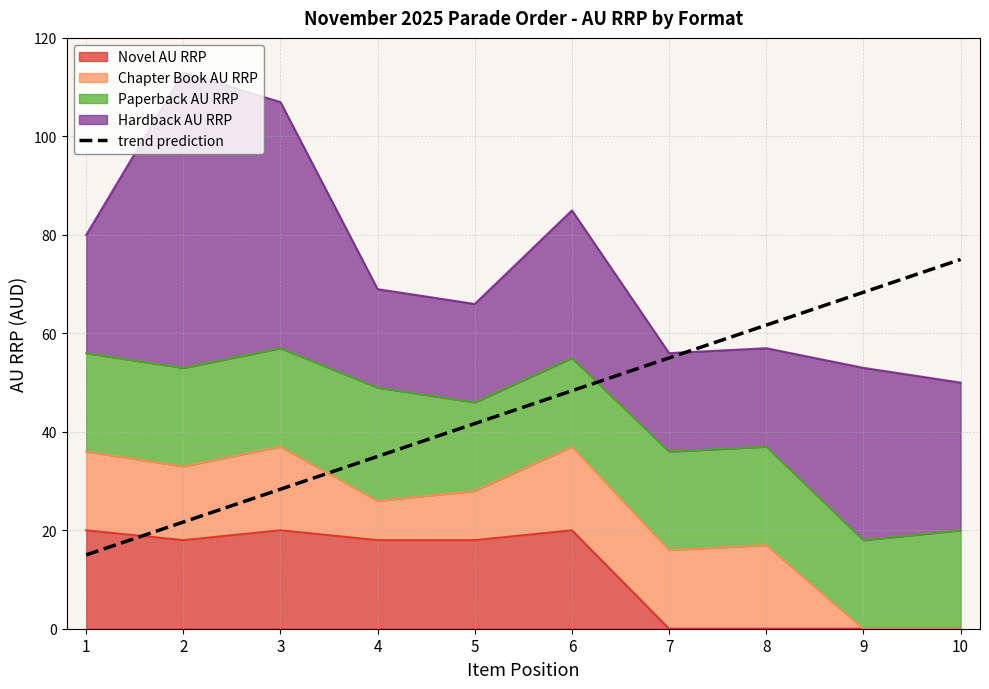

True or false: the data has more than 0 interior local peaks.

False